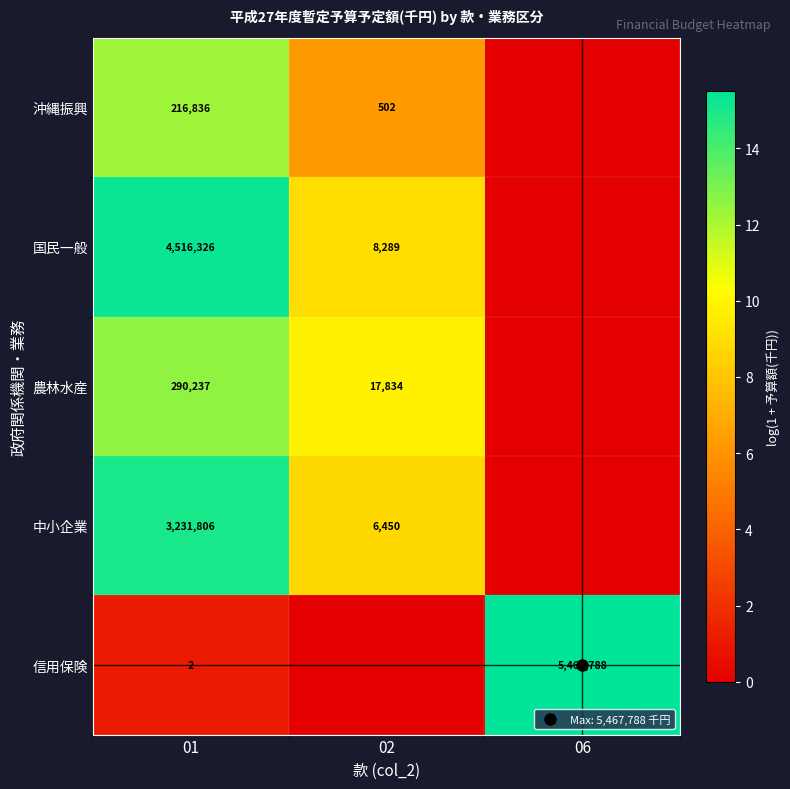

The value of 中小企業 at 02 is 4.2. True or false?

False